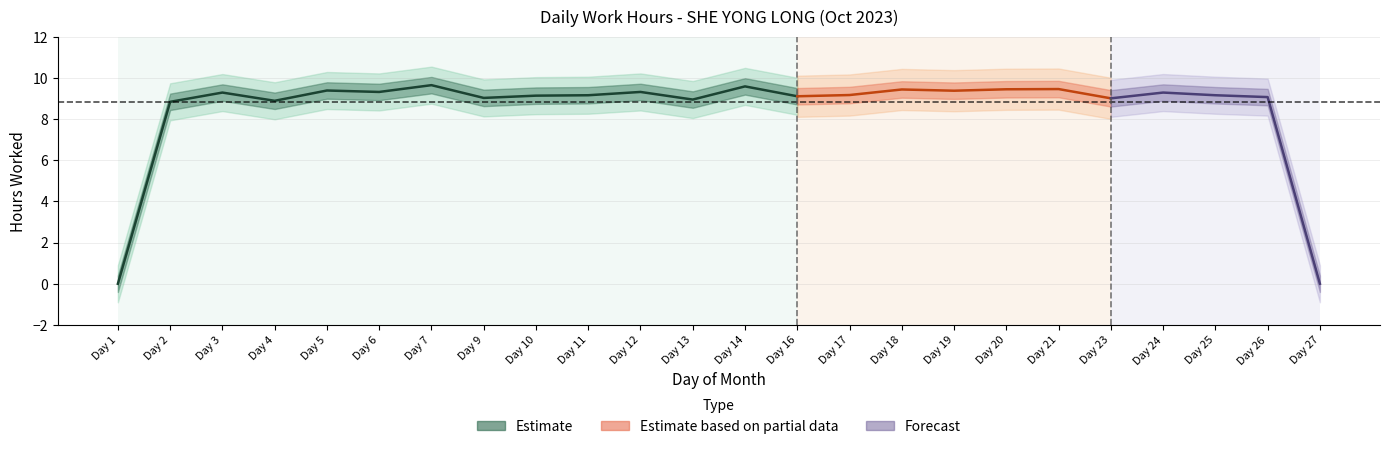

How many points are higher than both their immediate neighbors (excluding endpoints)?

8